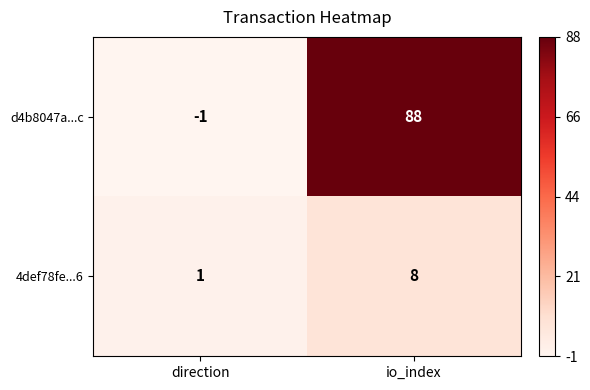

Which series changed the most between direction and io_index?

d4b8047a...c